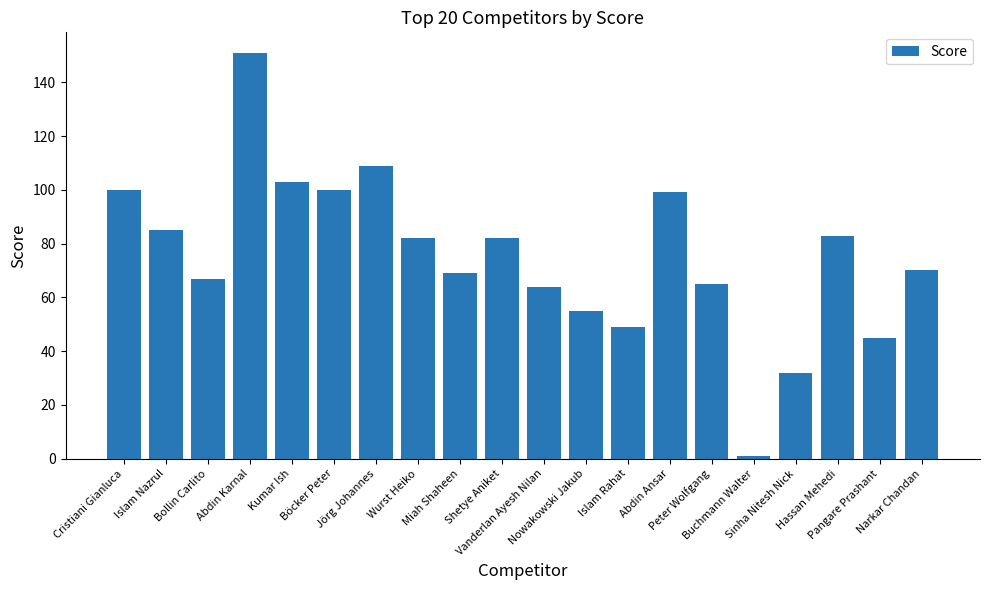

The value at Hassan Mehedi is 83. True or false?

True